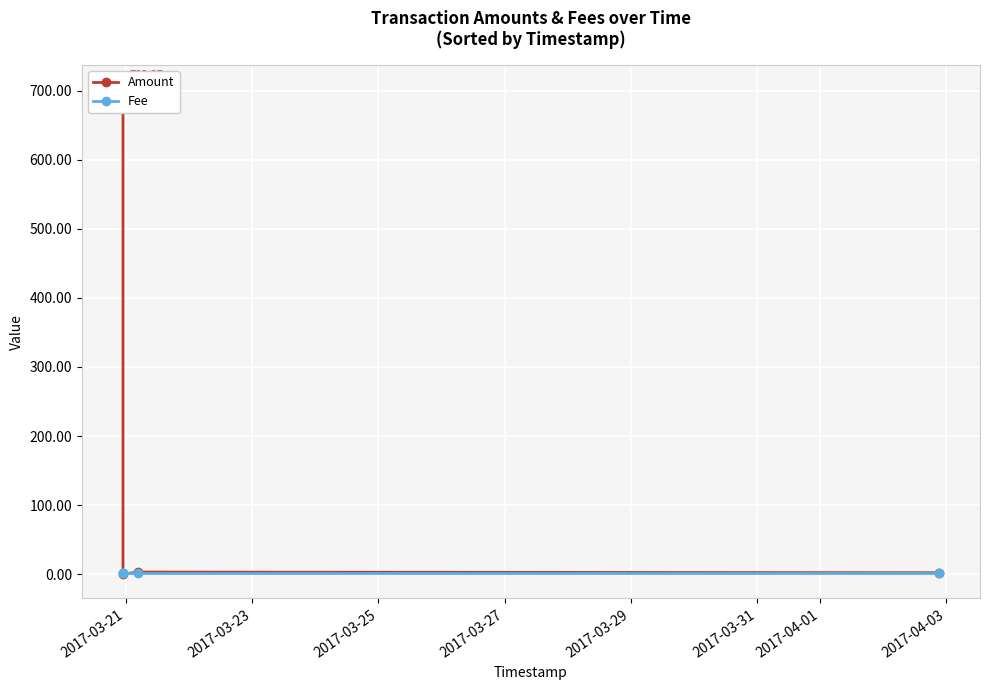

What is the minimum value for Fee?

1.0